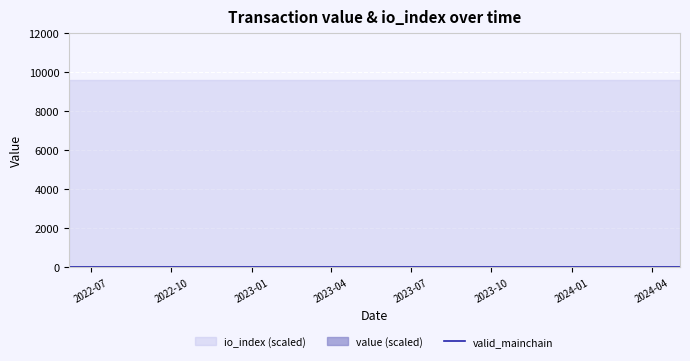

Reading left to right, transcribe all the data shown in this chart.

value: 0.2	0.2	0.2	0.2	0.2	0.2	0.2	0.2	0.2	0.2	0.2	0.2	0.2	0.2	0.2	0.2	0.2	0.2	0.2	0.2	0.2	0.2	0.2	0.2
io_index: 48.0	48.0	48.0	48.0	48.0	48.0	48.0	48.0	48.0	48.0	48.0	48.0	48.0	48.0	48.0	48.0	48.0	48.0	48.0	48.0	48.0	48.0	48.0	48.0
valid_mainchain: 1.0	1.0	1.0	1.0	1.0	1.0	1.0	1.0	1.0	1.0	1.0	1.0	1.0	1.0	1.0	1.0	1.0	1.0	1.0	1.0	1.0	1.0	1.0	1.0